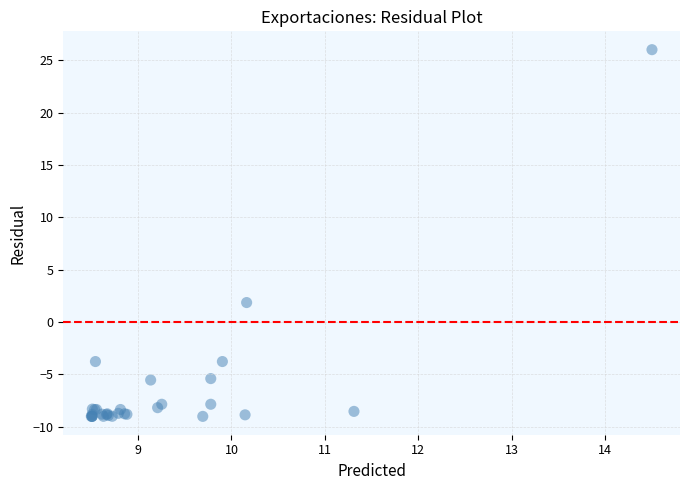

What Y value in the scatter plot is closest to 8?

1.9